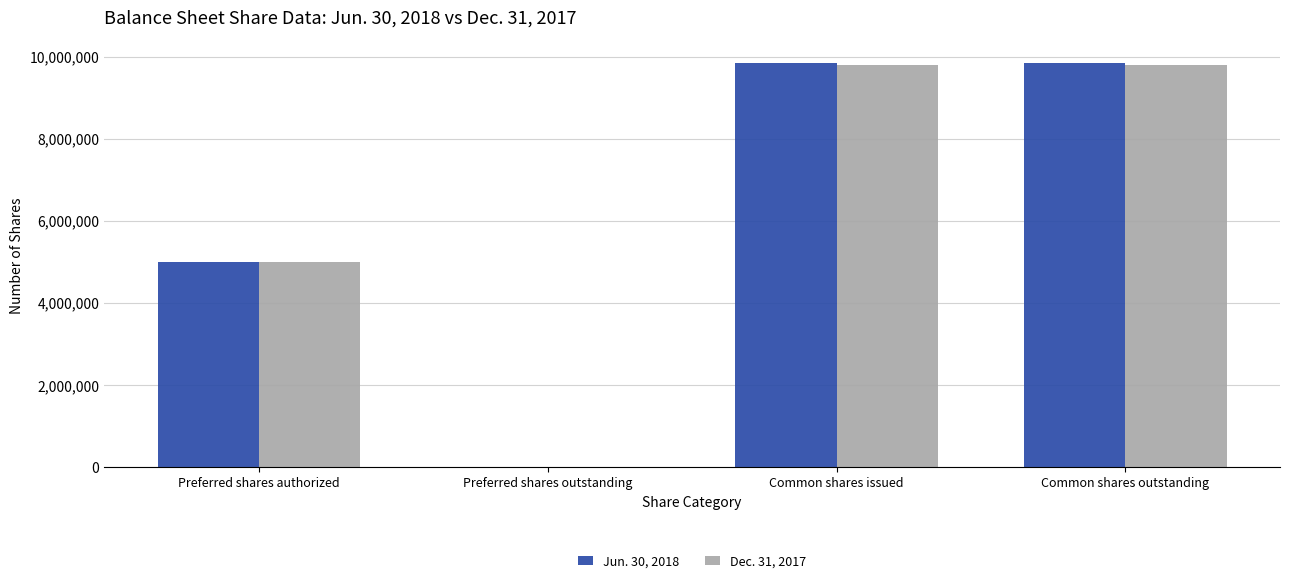

How many series are shown in this chart?

2